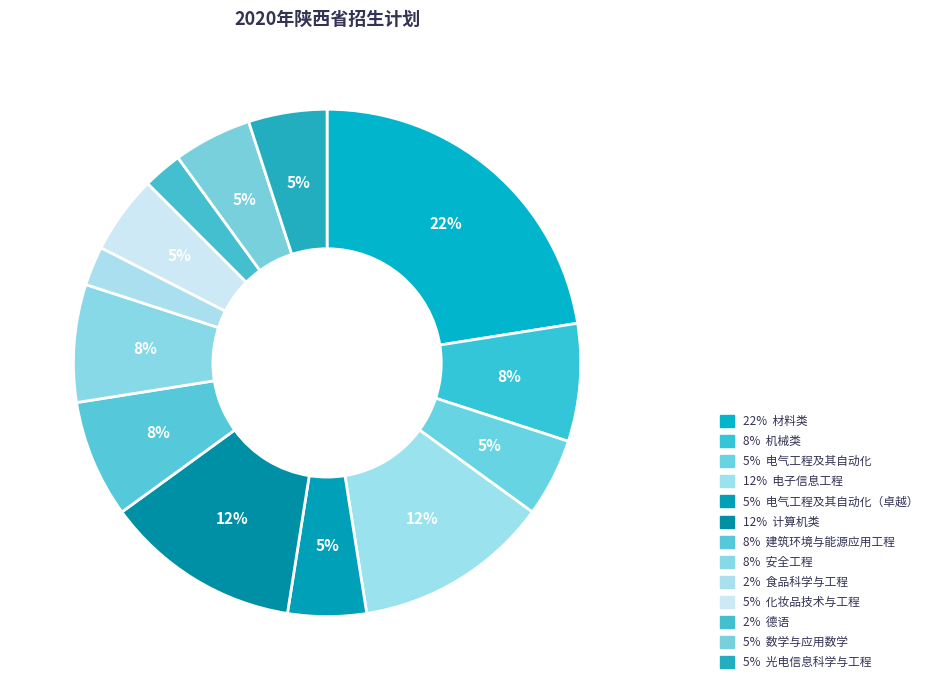

Which category has the biggest portion of the pie?

材料类